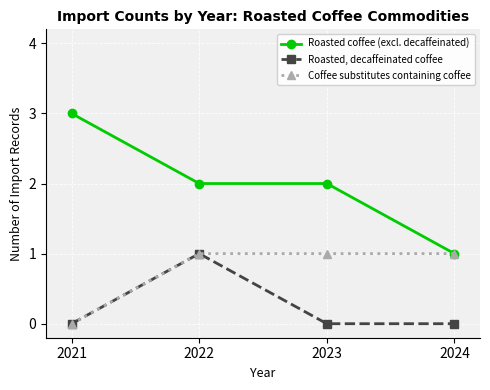

Reading left to right, extract all data points from this chart.

Roasted coffee (excl. decaffeinated): 3	2	2	1
Roasted, decaffeinated coffee: 0	1	0	0
Coffee substitutes containing coffee: 0	1	1	1